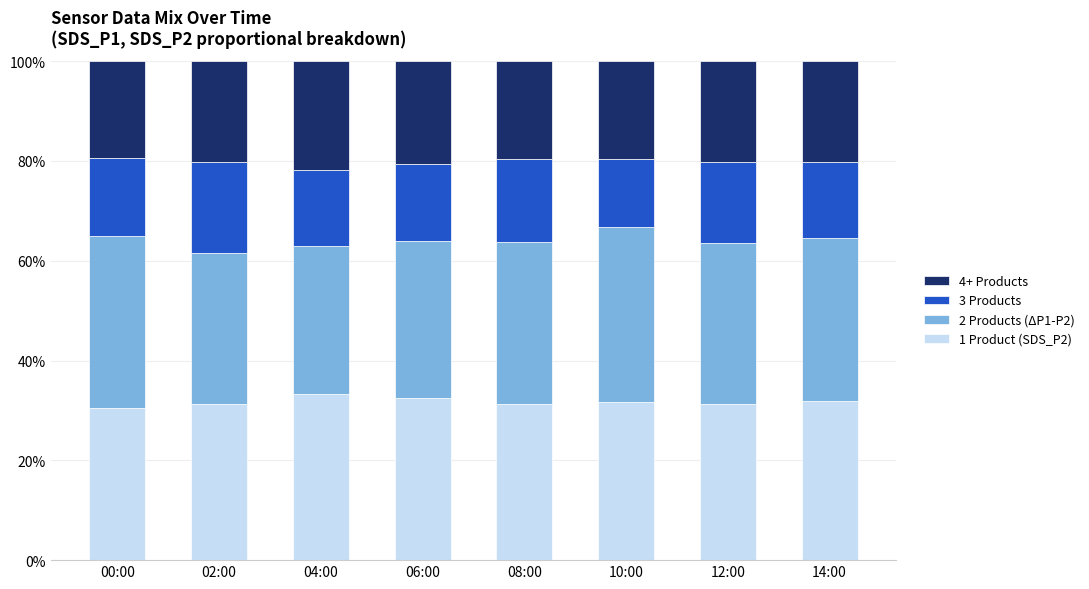

What value does the 4+ Products series have at 14:00?

0.2